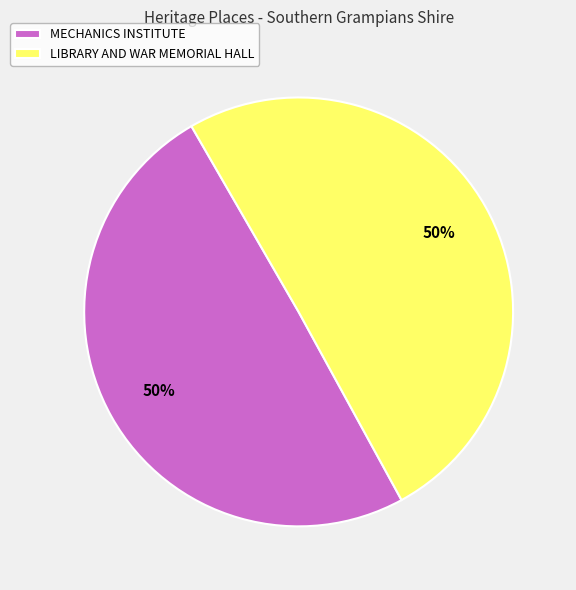

Is the sum of LIBRARY AND WAR MEMORIAL HALL and MECHANICS INSTITUTE greater than half?

Yes